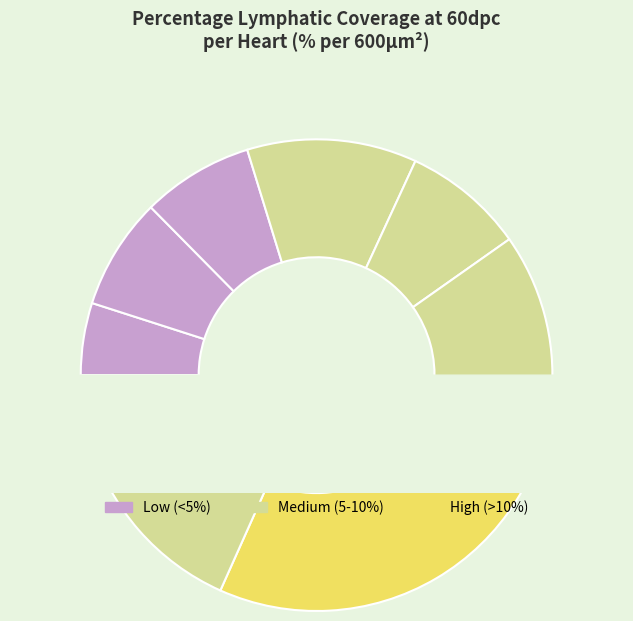

To the nearest percent, what is the combined percentage of Heart 1 and Heart 5?

13%